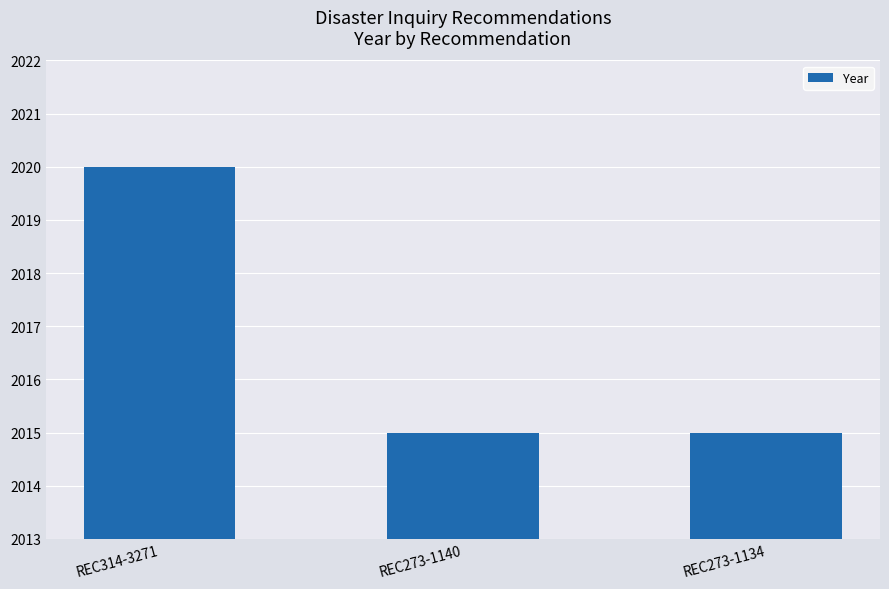

How many data points does each series have?

3